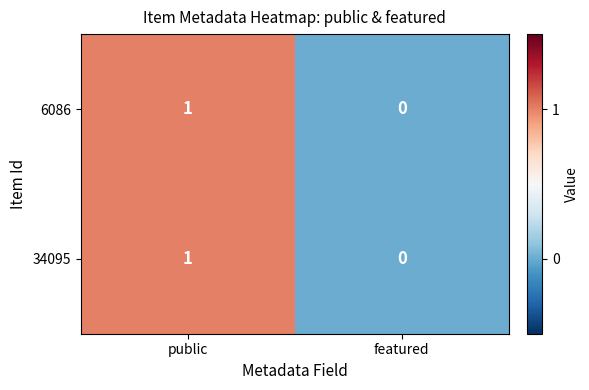

At which label does 6086 reach its peak?

public